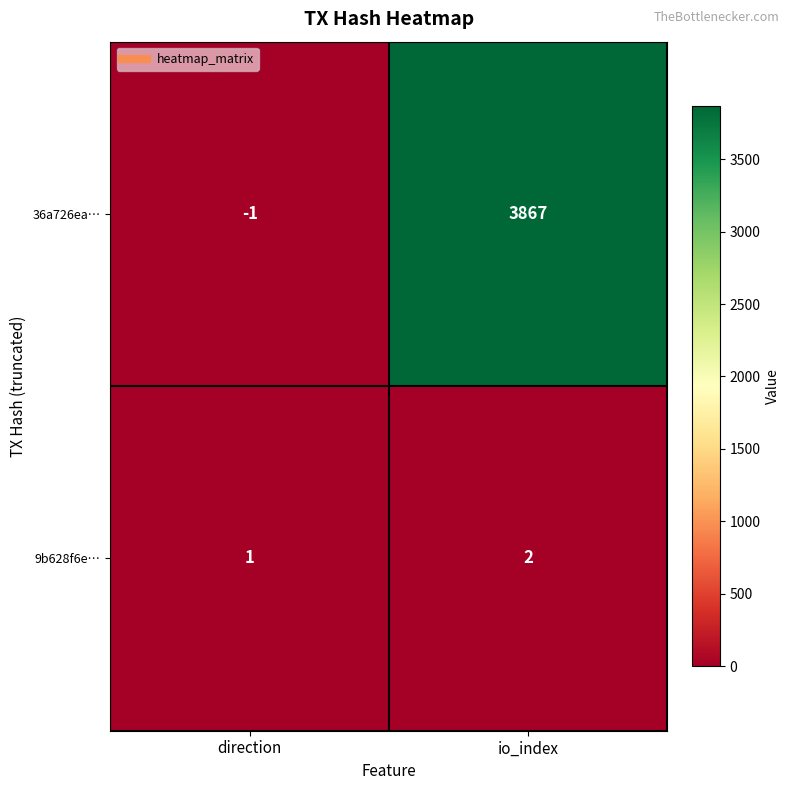

Reading left to right, list all the values displayed in this chart.

36a726ea…: -1	3867
9b628f6e…: 1	2